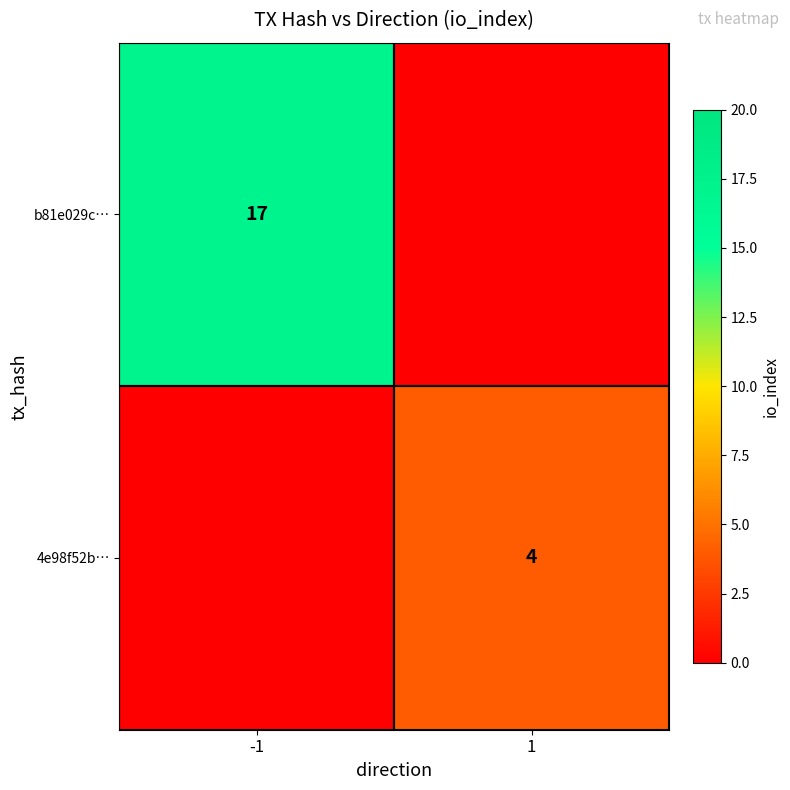

The value of b81e029c… at -1 is 7. True or false?

False